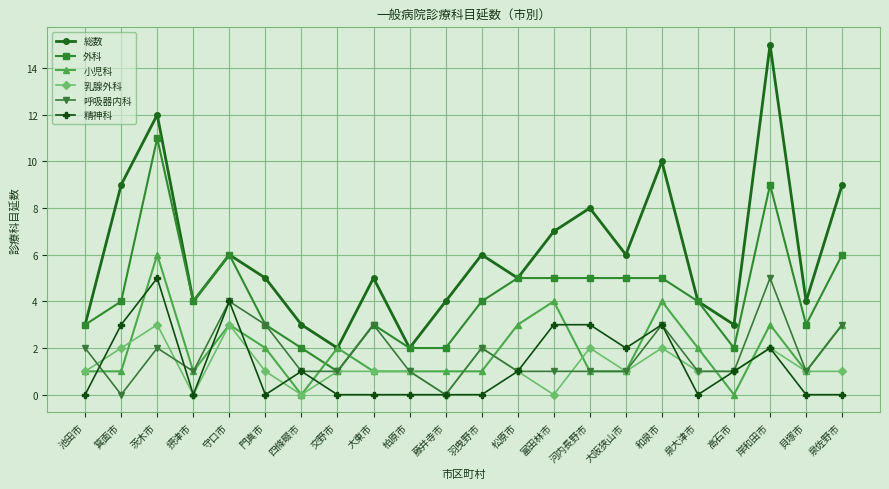

Reading left to right, what are all the values shown in this chart?

総数: 池田市=3	箕面市=9	茨木市=12	摂津市=4	守口市=6	門真市=5	四條畷市=3	交野市=2	大東市=5	柏原市=2	藤井寺市=4	羽曳野市=6	松原市=5	富田林市=7	河内長野市=8	大阪狭山市=6	和泉市=10	泉大津市=4	高石市=3	岸和田市=15	貝塚市=4	泉佐野市=9
外科: 池田市=3	箕面市=4	茨木市=11	摂津市=4	守口市=6	門真市=3	四條畷市=2	交野市=1	大東市=3	柏原市=2	藤井寺市=2	羽曳野市=4	松原市=5	富田林市=5	河内長野市=5	大阪狭山市=5	和泉市=5	泉大津市=4	高石市=2	岸和田市=9	貝塚市=3	泉佐野市=6
小児科: 池田市=1	箕面市=1	茨木市=6	摂津市=1	守口市=3	門真市=2	四條畷市=0	交野市=2	大東市=1	柏原市=1	藤井寺市=1	羽曳野市=1	松原市=3	富田林市=4	河内長野市=1	大阪狭山市=1	和泉市=4	泉大津市=2	高石市=0	岸和田市=3	貝塚市=1	泉佐野市=3
乳腺外科: 池田市=1	箕面市=2	茨木市=3	摂津市=0	守口市=3	門真市=1	四條畷市=0	交野市=1	大東市=1	柏原市=1	藤井寺市=0	羽曳野市=2	松原市=1	富田林市=0	河内長野市=2	大阪狭山市=1	和泉市=2	泉大津市=1	高石市=1	岸和田市=2	貝塚市=1	泉佐野市=1
呼吸器内科: 池田市=2	箕面市=0	茨木市=2	摂津市=1	守口市=4	門真市=3	四條畷市=1	交野市=1	大東市=3	柏原市=1	藤井寺市=0	羽曳野市=2	松原市=1	富田林市=1	河内長野市=1	大阪狭山市=1	和泉市=3	泉大津市=1	高石市=1	岸和田市=5	貝塚市=1	泉佐野市=3
精神科: 池田市=0	箕面市=3	茨木市=5	摂津市=0	守口市=4	門真市=0	四條畷市=1	交野市=0	大東市=0	柏原市=0	藤井寺市=0	羽曳野市=0	松原市=1	富田林市=3	河内長野市=3	大阪狭山市=2	和泉市=3	泉大津市=0	高石市=1	岸和田市=2	貝塚市=0	泉佐野市=0